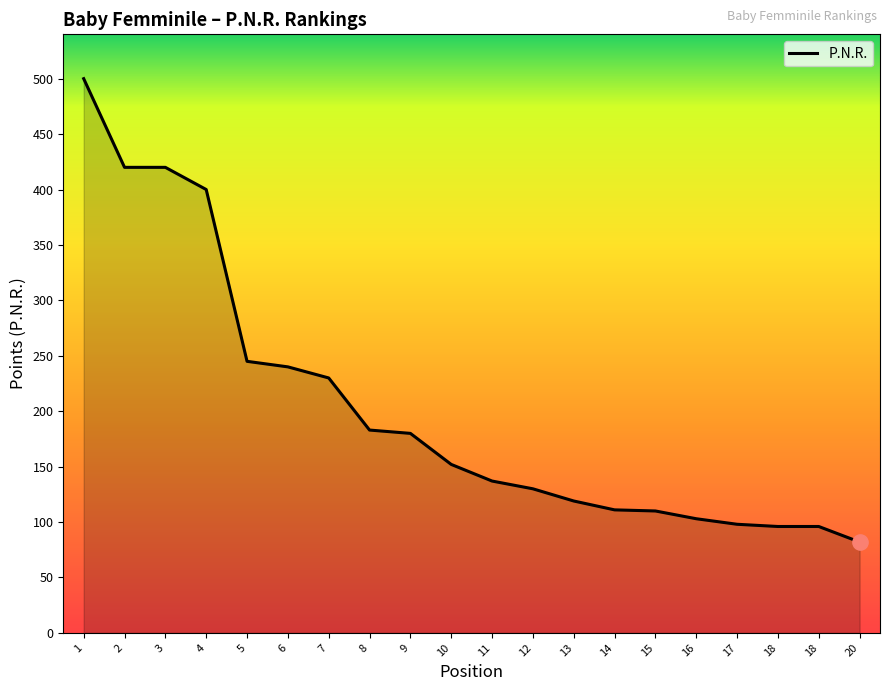

Approximately how many times larger is the value at 3 compared to 8?

2.3